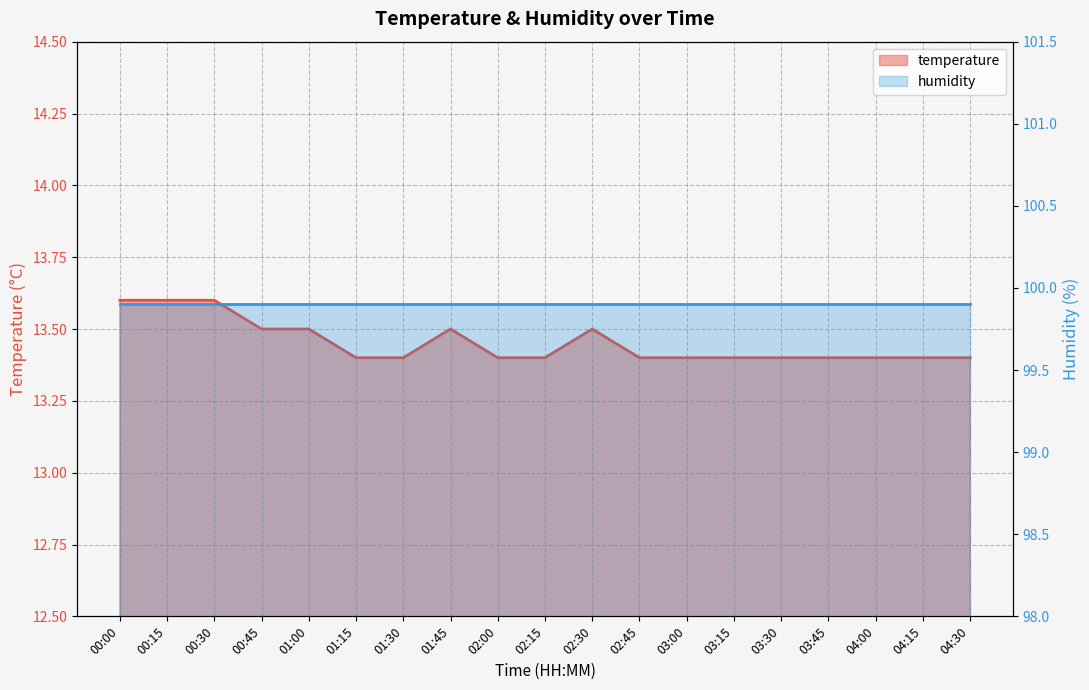

Reading left to right, list all the values displayed in this chart.

00:00=13.6	00:15=13.6	00:30=13.6	00:45=13.5	01:00=13.5	01:15=13.4	01:30=13.4	01:45=13.5	02:00=13.4	02:15=13.4	02:30=13.5	02:45=13.4	03:00=13.4	03:15=13.4	03:30=13.4	03:45=13.4	04:00=13.4	04:15=13.4	04:30=13.4